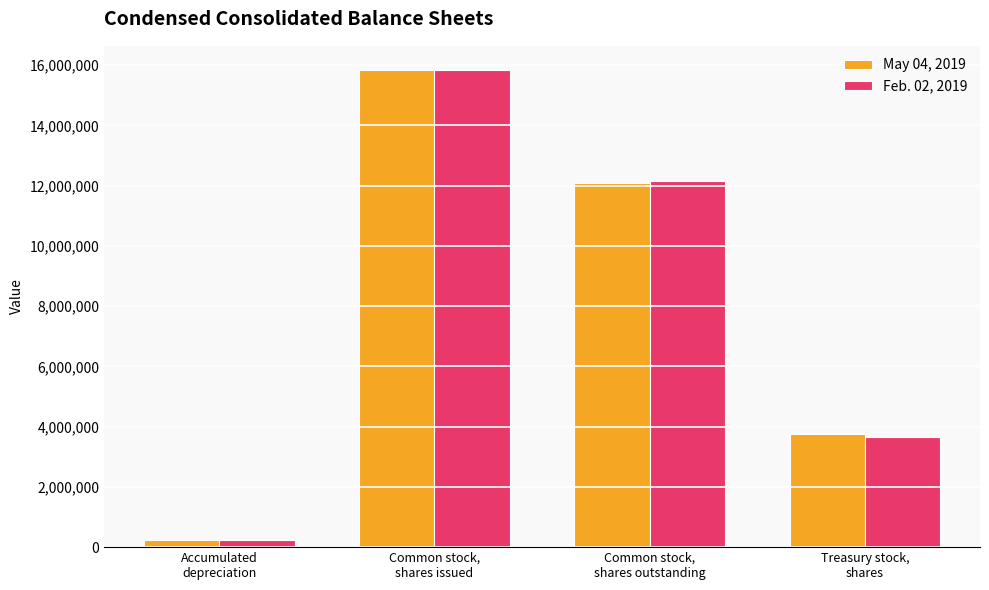

Which series has the largest range (max minus min)?

May 04, 2019